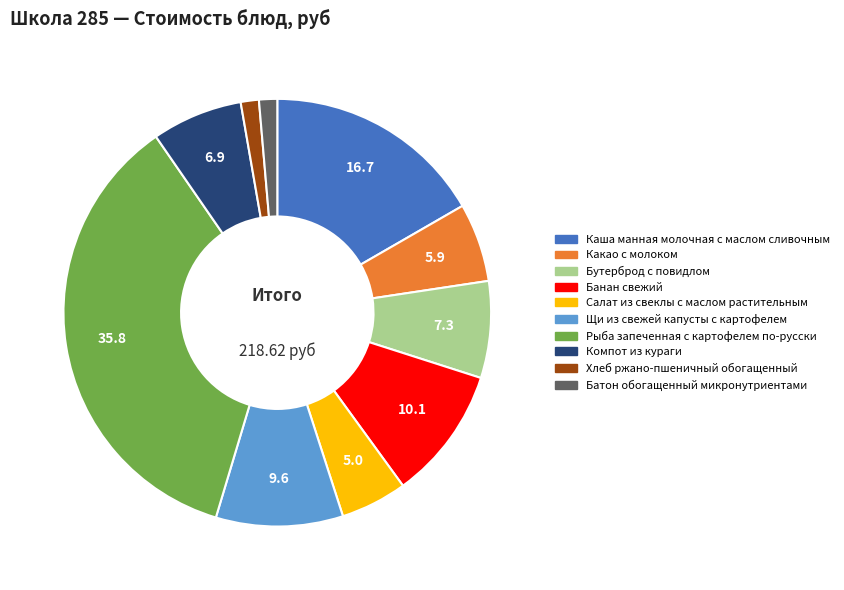

Count the number of slices in the pie.

10